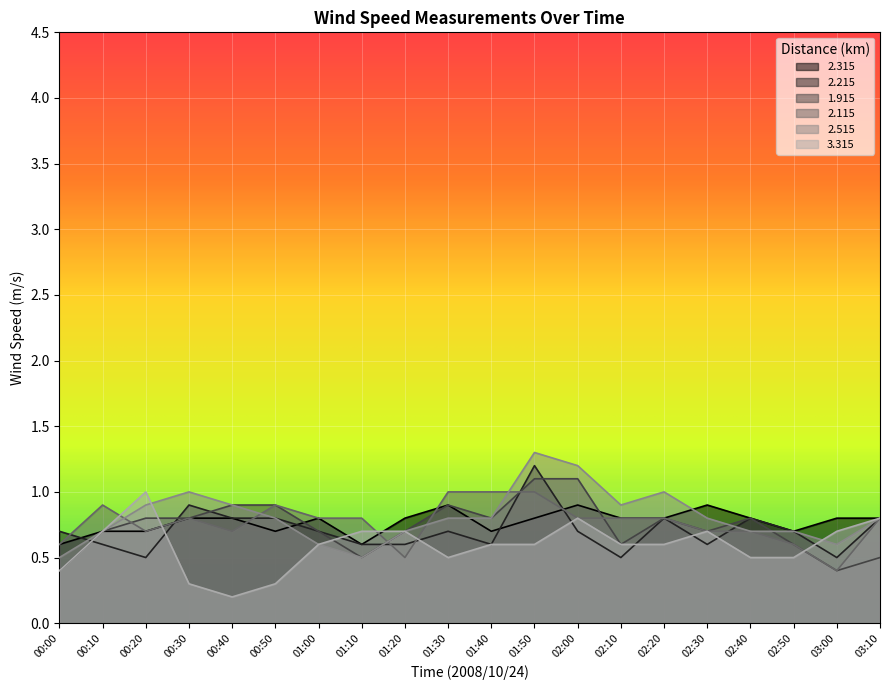

How many intersections are there between 2.515 and 1.915?

2